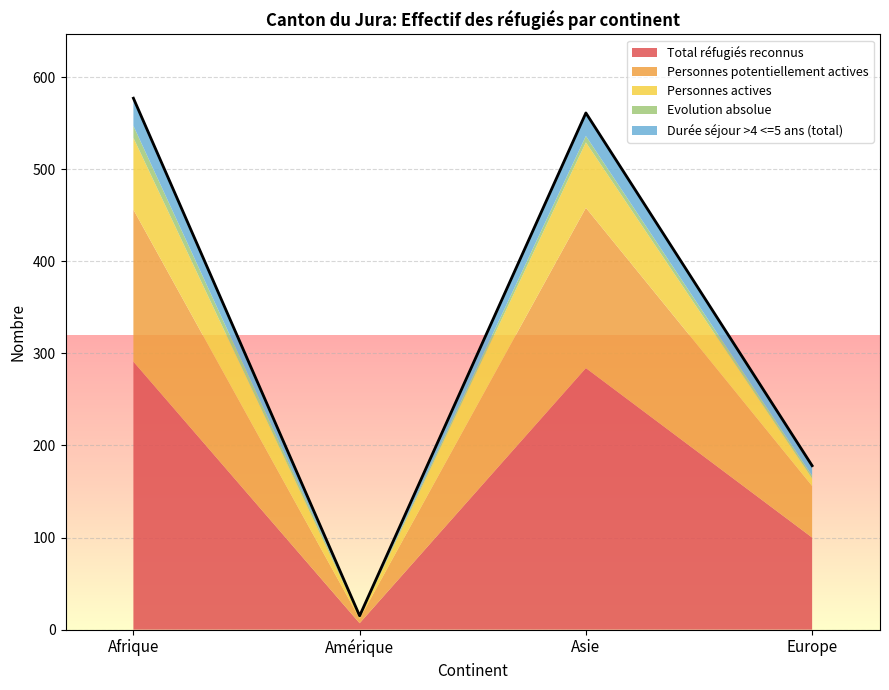

What is the difference between the second highest and second lowest values in the Total réfugiés reconnus series?

184